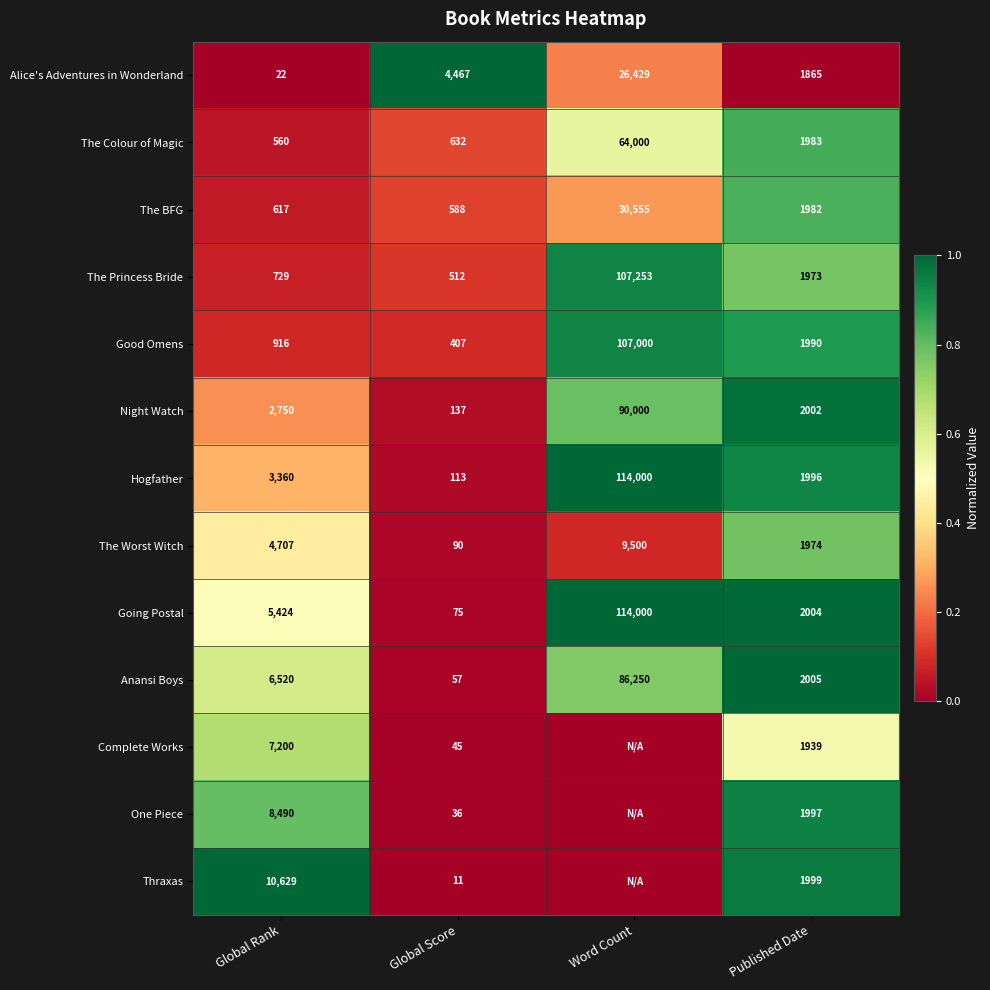

What is the sum of the Night Watch values at Global Score and Published Date?

2139